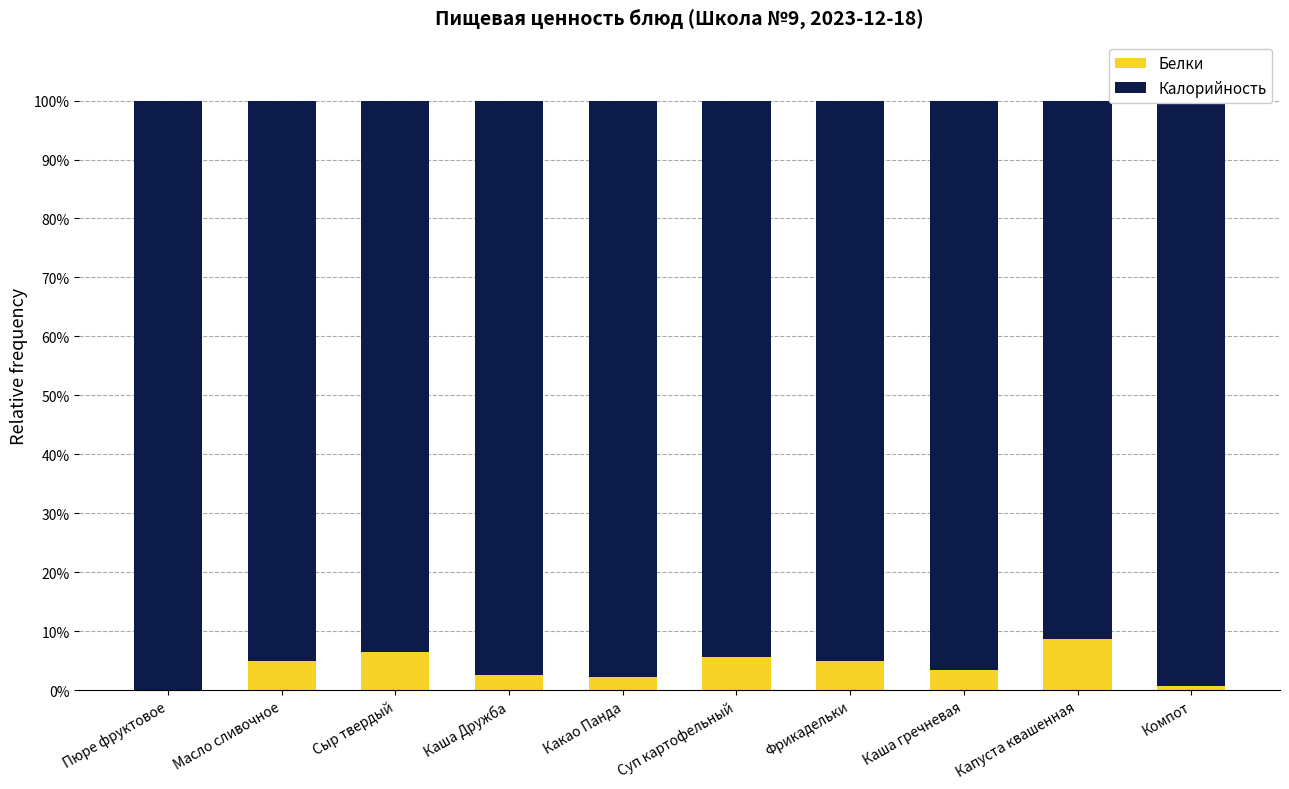

How many values in the Белки series exceed 4?

5